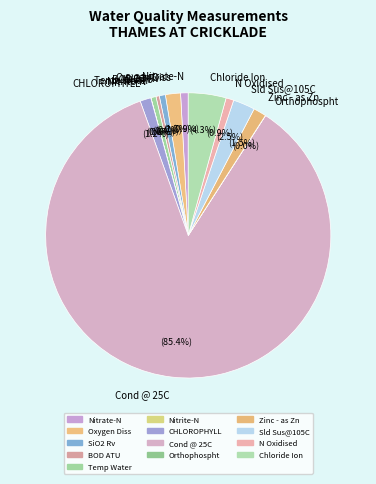

Which has a higher value, Temp Water or Chloride Ion?

Chloride Ion